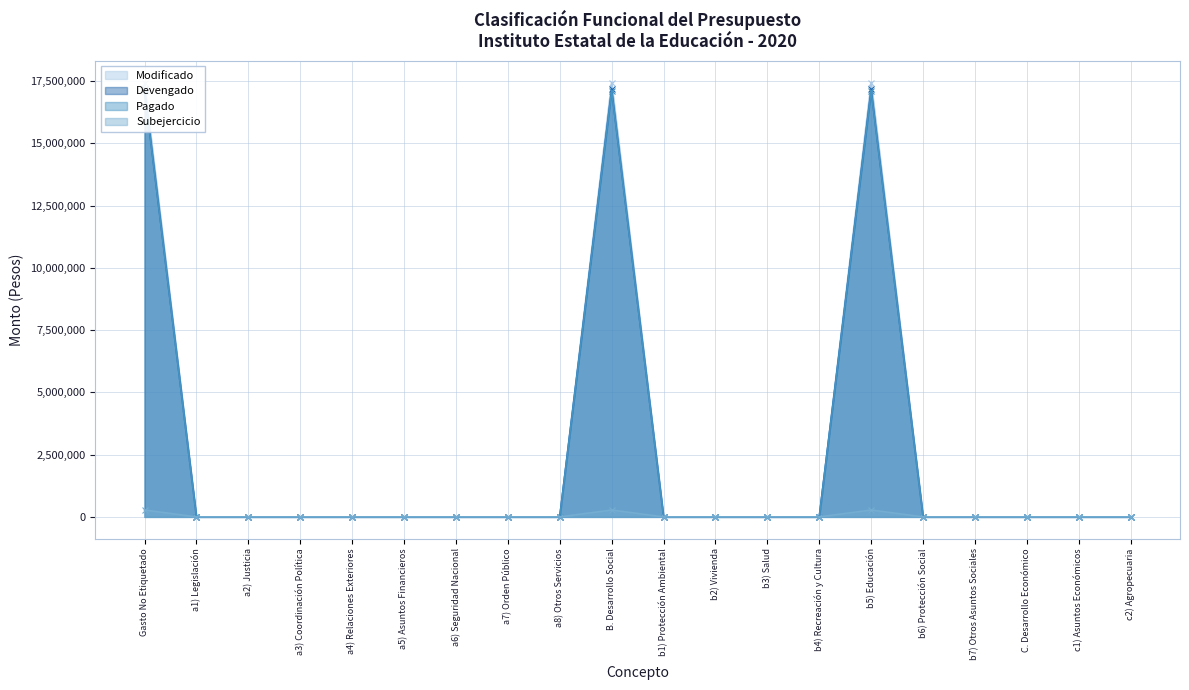

Which category has the lowest value in the Subejercicio series?

a1) Legislación